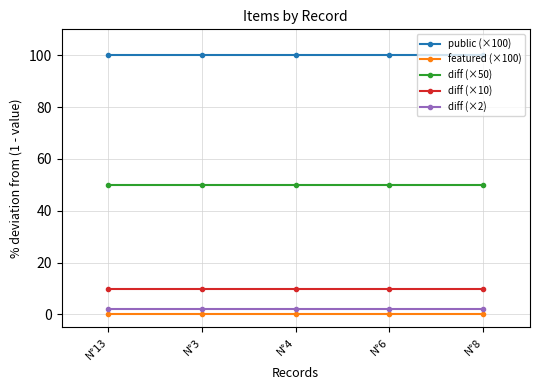

What is the maximum value shown in the chart?

100